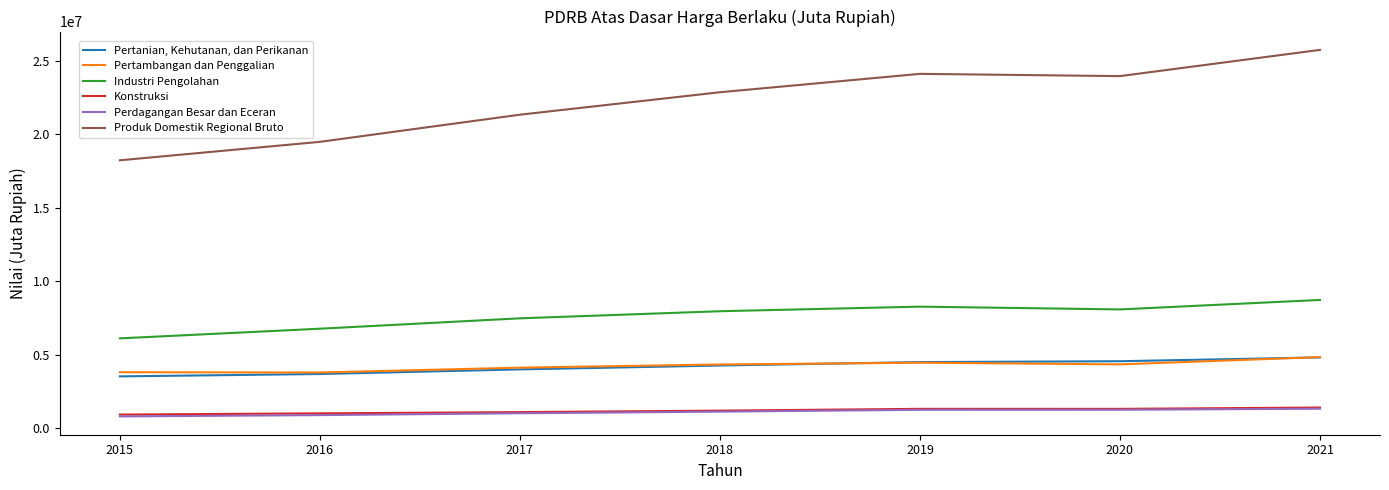

True or false: Industri Pengolahan has more than 1 interior local peaks.

False